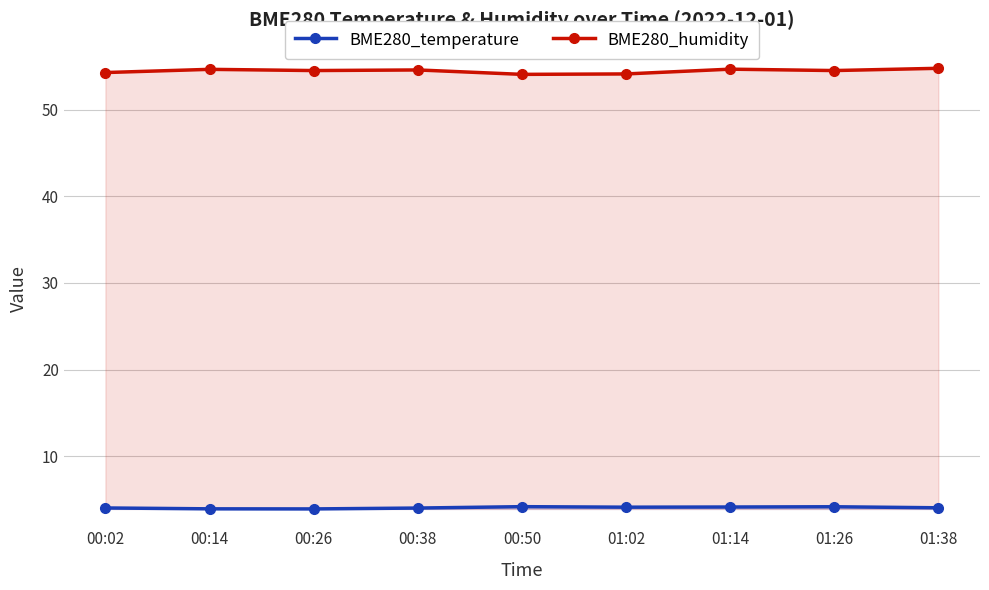

List the labels in order of BME280_temperature value, smallest first.

00:26, 00:14, 00:38, 00:02, 01:38, 01:02, 01:14, 01:26, 00:50